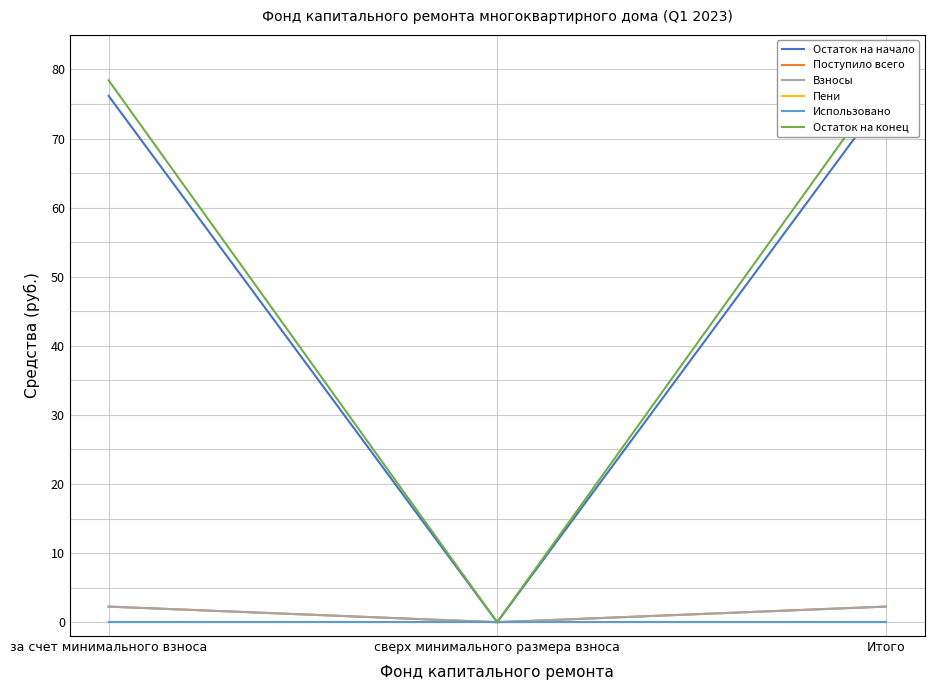

What position from the right is Итого?

1